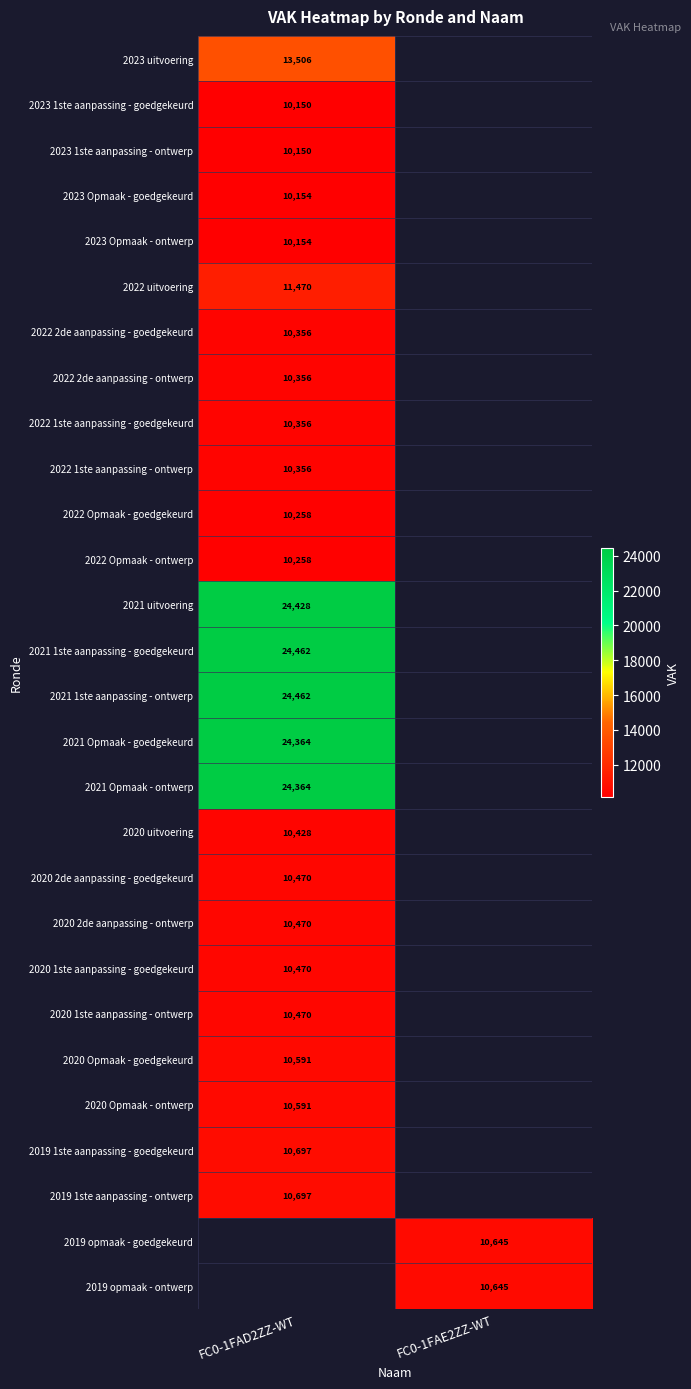

The 2023 uitvoering series shows 5438 at FC0-1FAD2ZZ-WT. True or false?

False